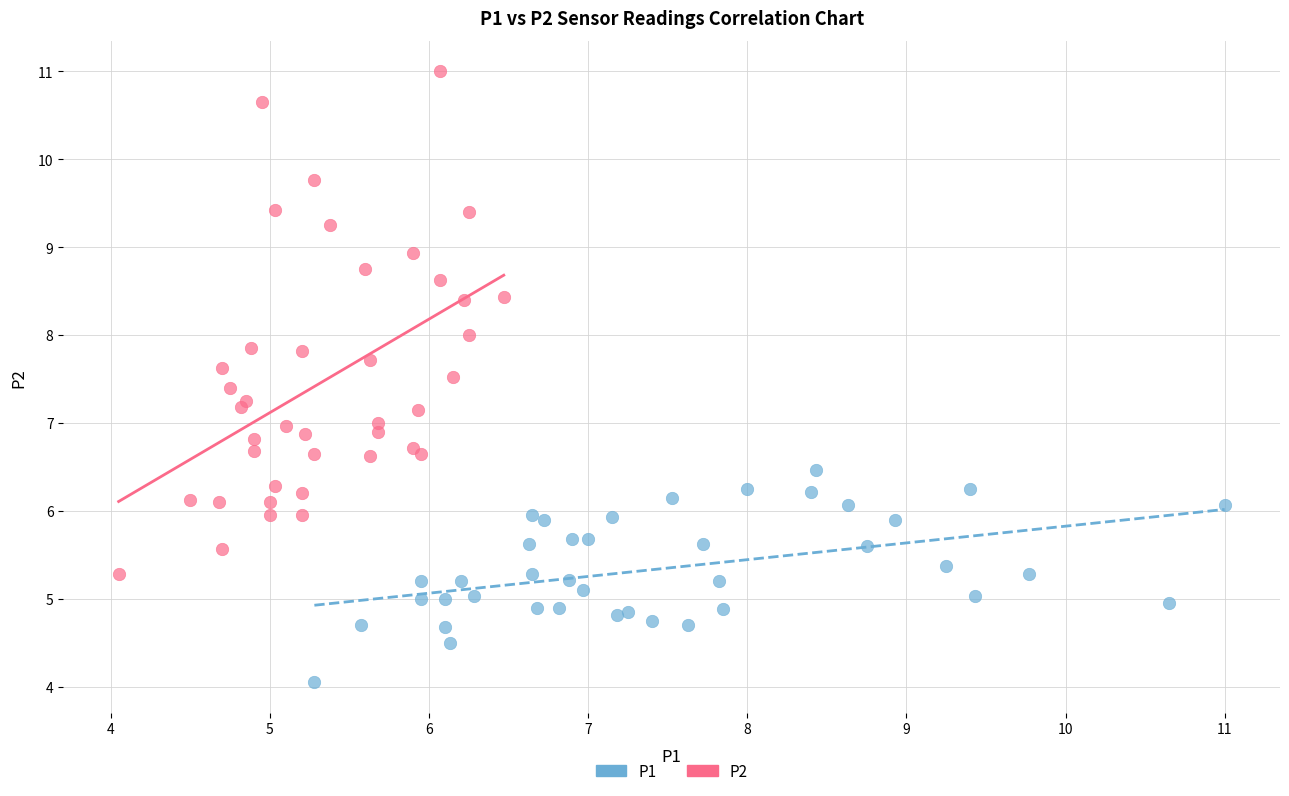

Which series has the largest Y range (max minus min)?

P2